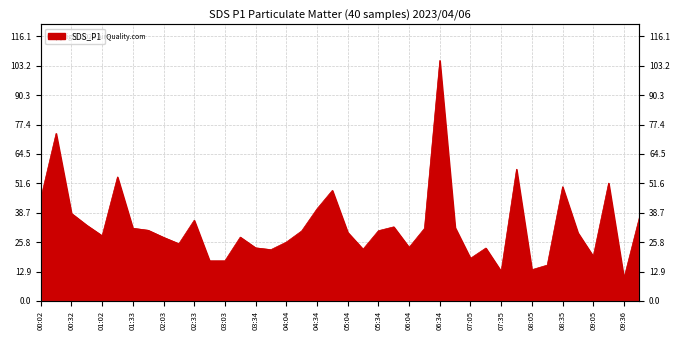

What is the change in value from 04:04 to 06:04?

-2.3